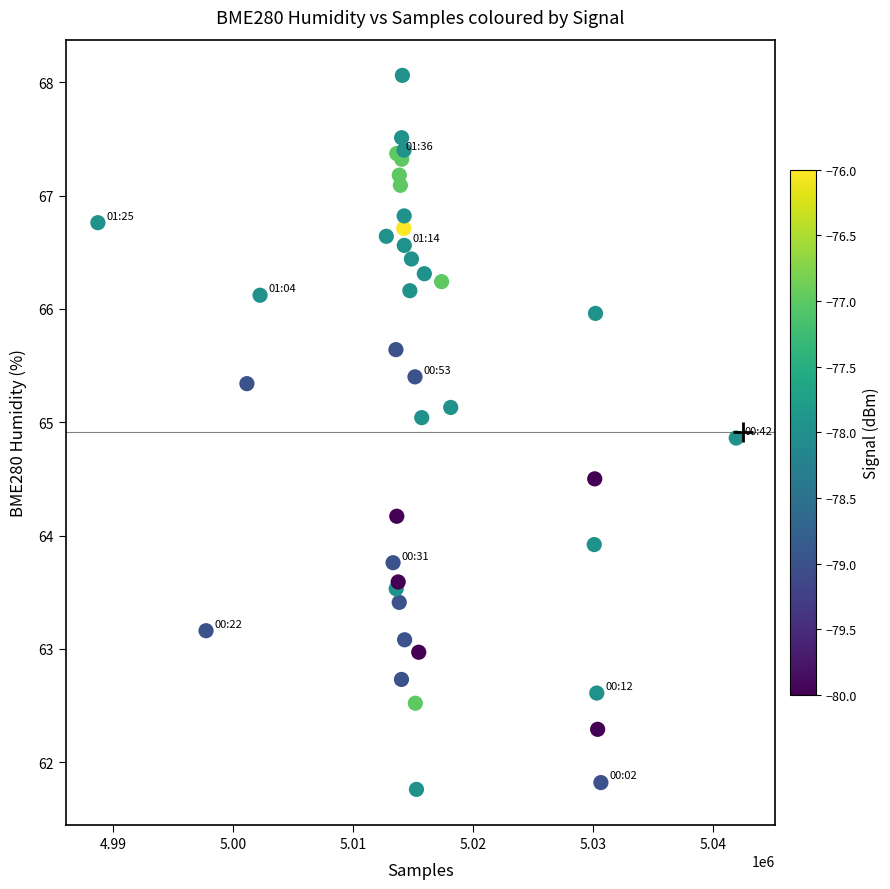

What Y value in the scatter plot is closest to 64?

63.9